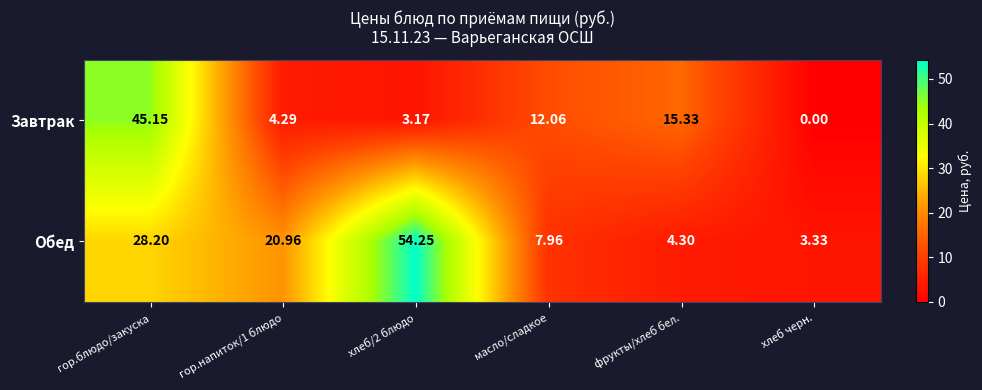

Which category has the lowest value in the Завтрак series?

хлеб черн.